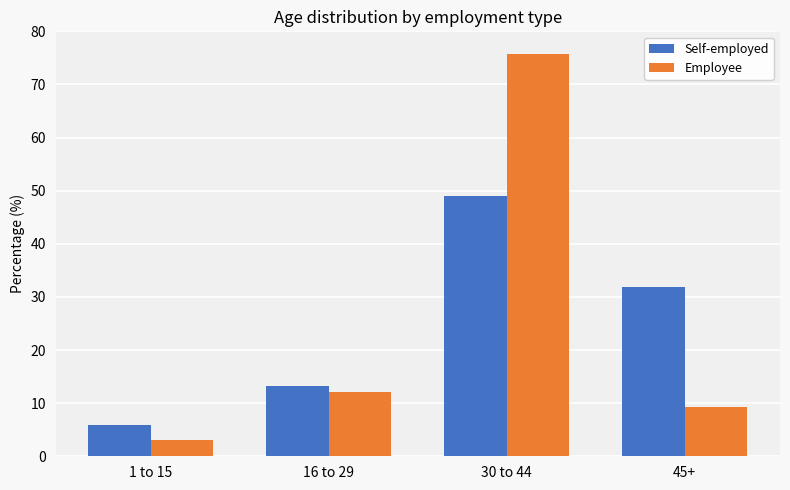

What is the sum of all Employee values?

100.0